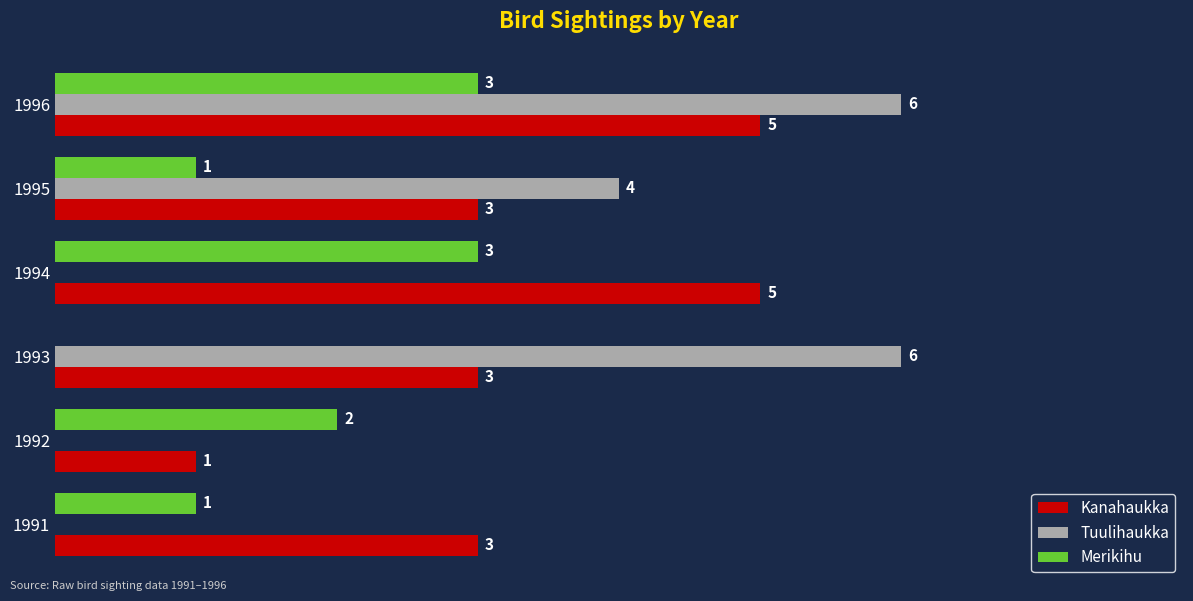

Which series has the largest total across all categories?

Kanahaukka